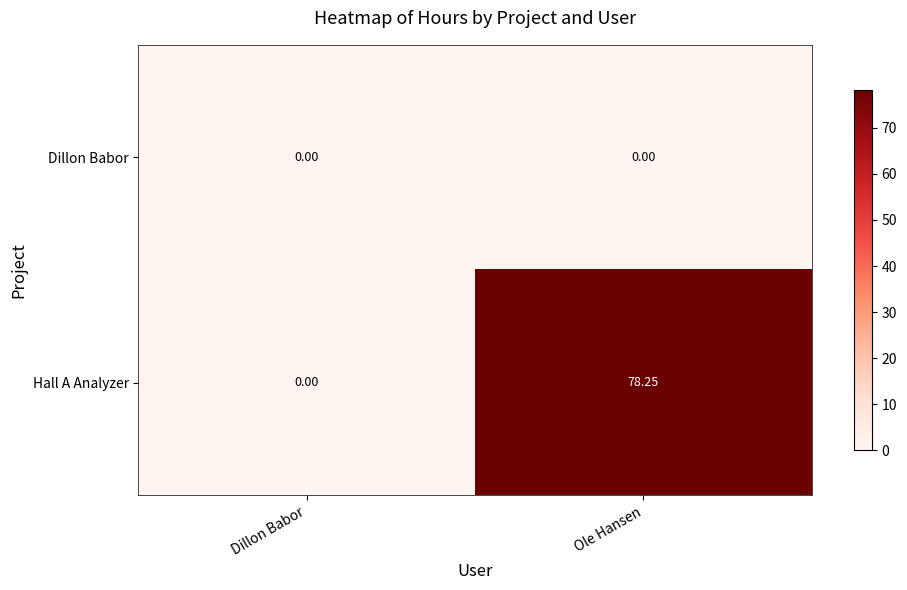

At which label does Hall A Analyzer reach its minimum?

Dillon Babor